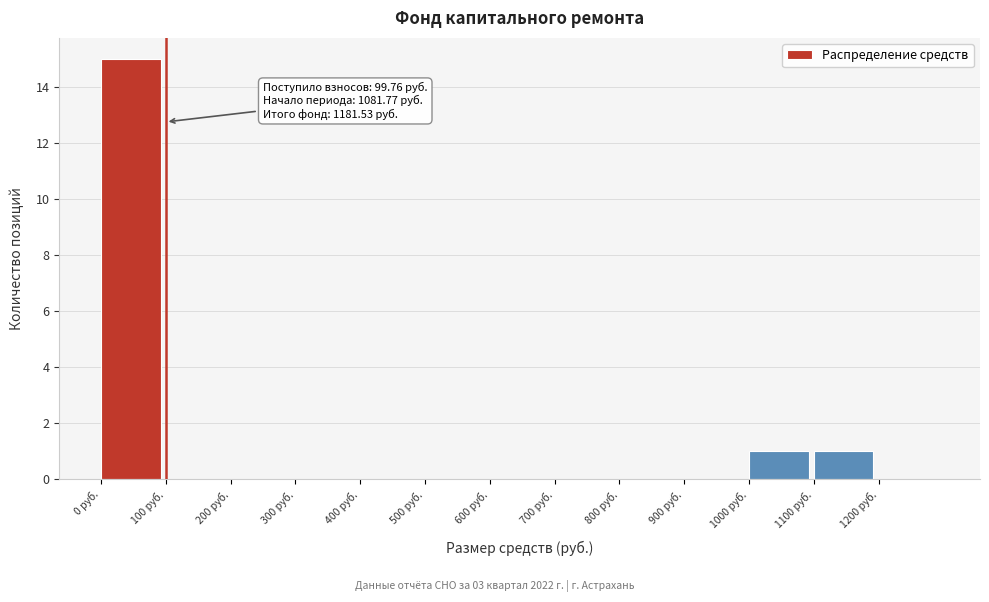

Over which range of the x-axis is the bar tallest?

0 to 100